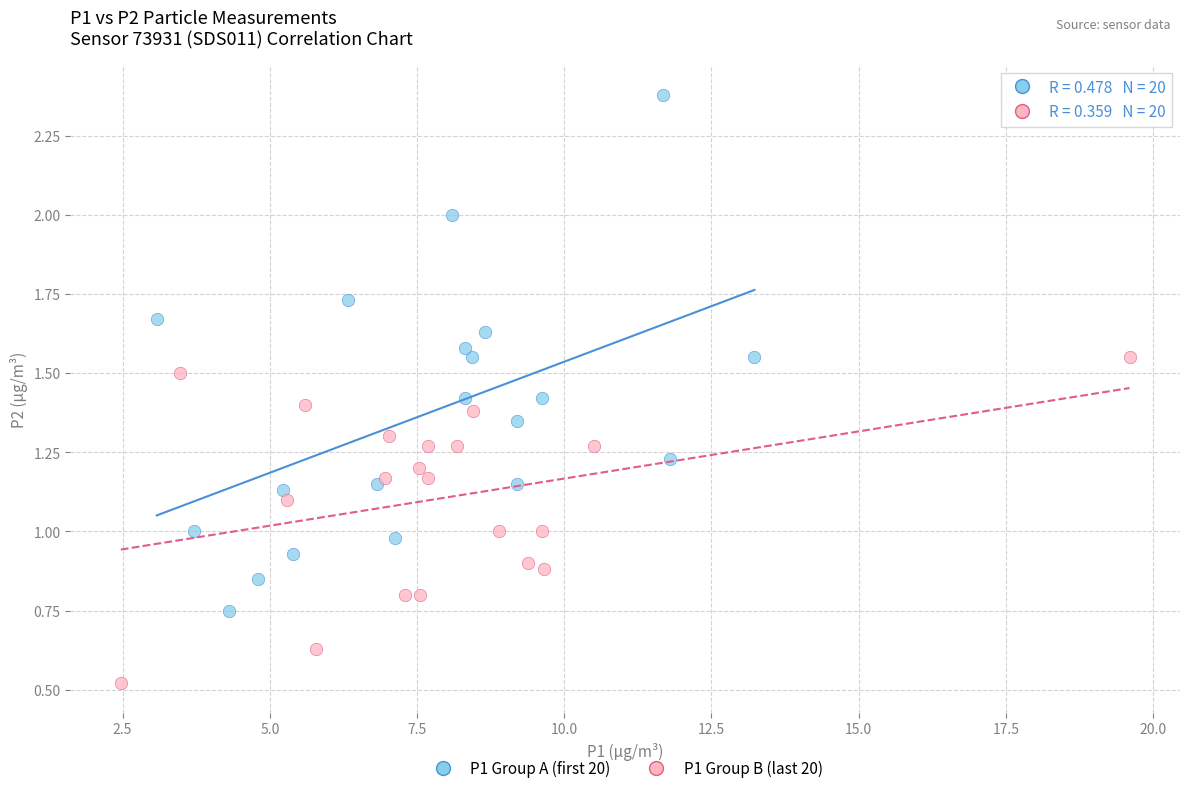

Which series reaches the minimum Y coordinate?

P1 Group B (last 20)